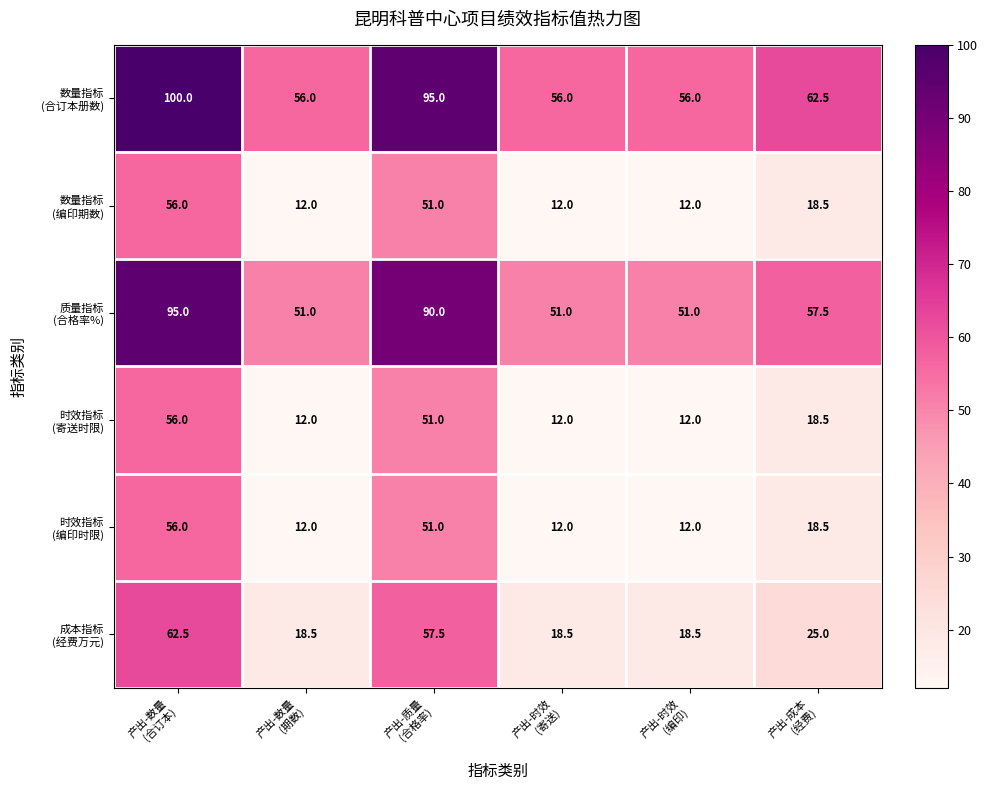

What is the smallest value displayed?

12.0